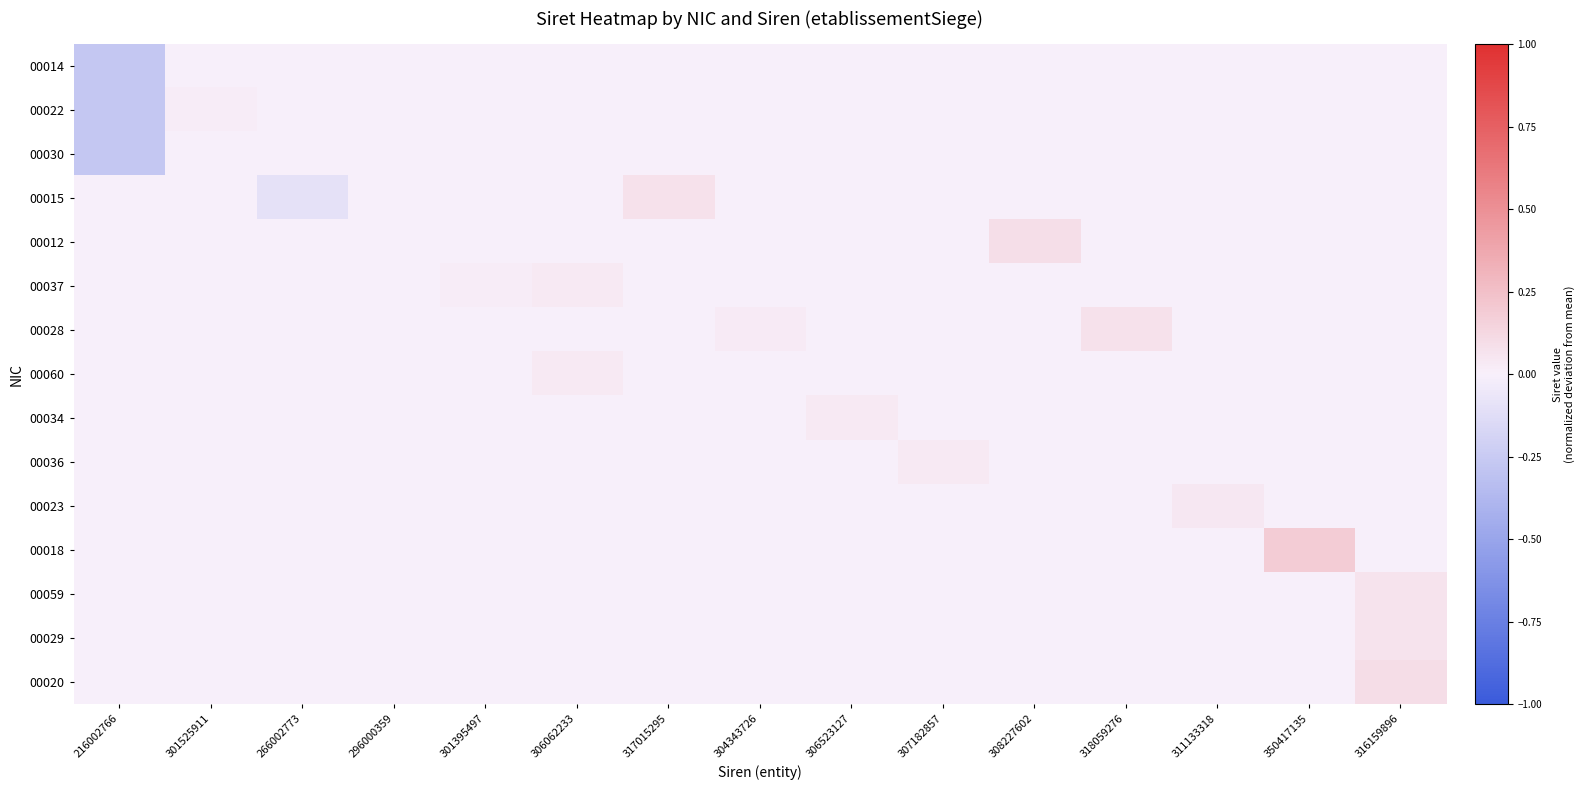

Reading left to right, extract all data points from this chart.

00014: 216002766=-0.3	301525911=0.0	266002773=0.0	296000359=0.0	301395497=0.0	306062233=0.0	317015295=0.0	304343726=0.0	306523127=0.0	307182857=0.0	308227602=0.0	318059276=0.0	311133318=0.0	350417135=0.0	316159896=0.0
00022: 216002766=-0.3	301525911=0.0	266002773=0.0	296000359=0.0	301395497=0.0	306062233=0.0	317015295=0.0	304343726=0.0	306523127=0.0	307182857=0.0	308227602=0.0	318059276=0.0	311133318=0.0	350417135=0.0	316159896=0.0
00030: 216002766=-0.3	301525911=0.0	266002773=0.0	296000359=0.0	301395497=0.0	306062233=0.0	317015295=0.0	304343726=0.0	306523127=0.0	307182857=0.0	308227602=0.0	318059276=0.0	311133318=0.0	350417135=0.0	316159896=0.0
00015: 216002766=0.0	301525911=0.0	266002773=-0.1	296000359=0.0	301395497=0.0	306062233=0.0	317015295=0.1	304343726=0.0	306523127=0.0	307182857=0.0	308227602=0.0	318059276=0.0	311133318=0.0	350417135=0.0	316159896=0.0
00012: 216002766=0.0	301525911=0.0	266002773=0.0	296000359=0.0	301395497=0.0	306062233=0.0	317015295=0.0	304343726=0.0	306523127=0.0	307182857=0.0	308227602=0.1	318059276=0.0	311133318=0.0	350417135=0.0	316159896=0.0
00037: 216002766=0.0	301525911=0.0	266002773=0.0	296000359=0.0	301395497=0.0	306062233=0.0	317015295=0.0	304343726=0.0	306523127=0.0	307182857=0.0	308227602=0.0	318059276=0.0	311133318=0.0	350417135=0.0	316159896=0.0
00028: 216002766=0.0	301525911=0.0	266002773=0.0	296000359=0.0	301395497=0.0	306062233=0.0	317015295=0.0	304343726=0.0	306523127=0.0	307182857=0.0	308227602=0.0	318059276=0.1	311133318=0.0	350417135=0.0	316159896=0.0
00060: 216002766=0.0	301525911=0.0	266002773=0.0	296000359=0.0	301395497=0.0	306062233=0.0	317015295=0.0	304343726=0.0	306523127=0.0	307182857=0.0	308227602=0.0	318059276=0.0	311133318=0.0	350417135=0.0	316159896=0.0
00034: 216002766=0.0	301525911=0.0	266002773=0.0	296000359=0.0	301395497=0.0	306062233=0.0	317015295=0.0	304343726=0.0	306523127=0.0	307182857=0.0	308227602=0.0	318059276=0.0	311133318=0.0	350417135=0.0	316159896=0.0
00036: 216002766=0.0	301525911=0.0	266002773=0.0	296000359=0.0	301395497=0.0	306062233=0.0	317015295=0.0	304343726=0.0	306523127=0.0	307182857=0.0	308227602=0.0	318059276=0.0	311133318=0.0	350417135=0.0	316159896=0.0
00023: 216002766=0.0	301525911=0.0	266002773=0.0	296000359=0.0	301395497=0.0	306062233=0.0	317015295=0.0	304343726=0.0	306523127=0.0	307182857=0.0	308227602=0.0	318059276=0.0	311133318=0.0	350417135=0.0	316159896=0.0
00018: 216002766=0.0	301525911=0.0	266002773=0.0	296000359=0.0	301395497=0.0	306062233=0.0	317015295=0.0	304343726=0.0	306523127=0.0	307182857=0.0	308227602=0.0	318059276=0.0	311133318=0.0	350417135=0.2	316159896=0.0
00059: 216002766=0.0	301525911=0.0	266002773=0.0	296000359=0.0	301395497=0.0	306062233=0.0	317015295=0.0	304343726=0.0	306523127=0.0	307182857=0.0	308227602=0.0	318059276=0.0	311133318=0.0	350417135=0.0	316159896=0.1
00029: 216002766=0.0	301525911=0.0	266002773=0.0	296000359=0.0	301395497=0.0	306062233=0.0	317015295=0.0	304343726=0.0	306523127=0.0	307182857=0.0	308227602=0.0	318059276=0.0	311133318=0.0	350417135=0.0	316159896=0.1
00020: 216002766=0.0	301525911=0.0	266002773=0.0	296000359=0.0	301395497=0.0	306062233=0.0	317015295=0.0	304343726=0.0	306523127=0.0	307182857=0.0	308227602=0.0	318059276=0.0	311133318=0.0	350417135=0.0	316159896=0.1